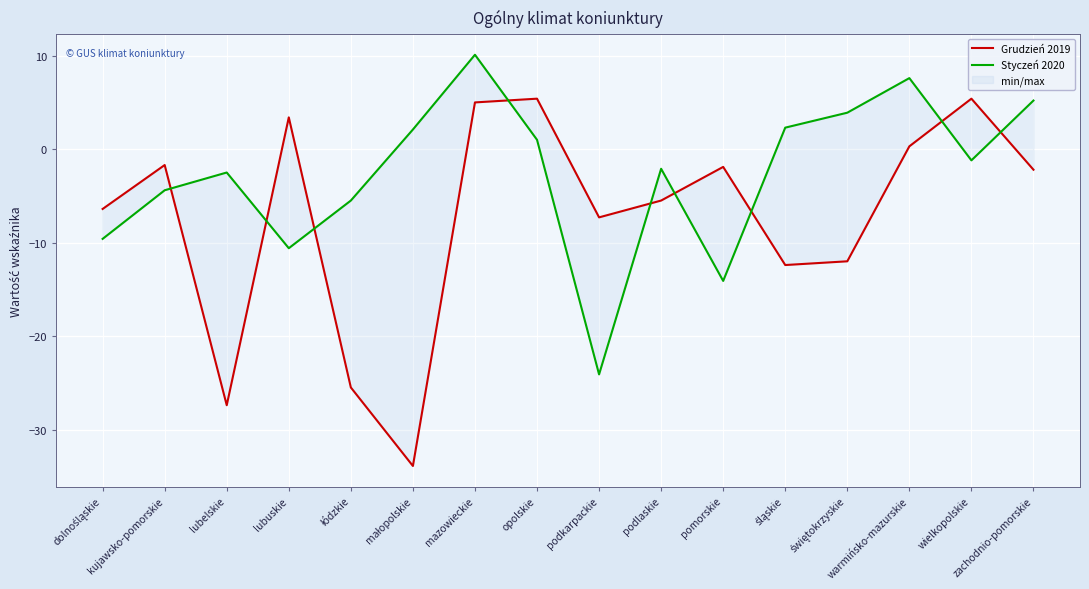

Is the value of Grudzień 2019 at świętokrzyskie greater than the value of Styczeń 2020 at dolnośląskie?

No